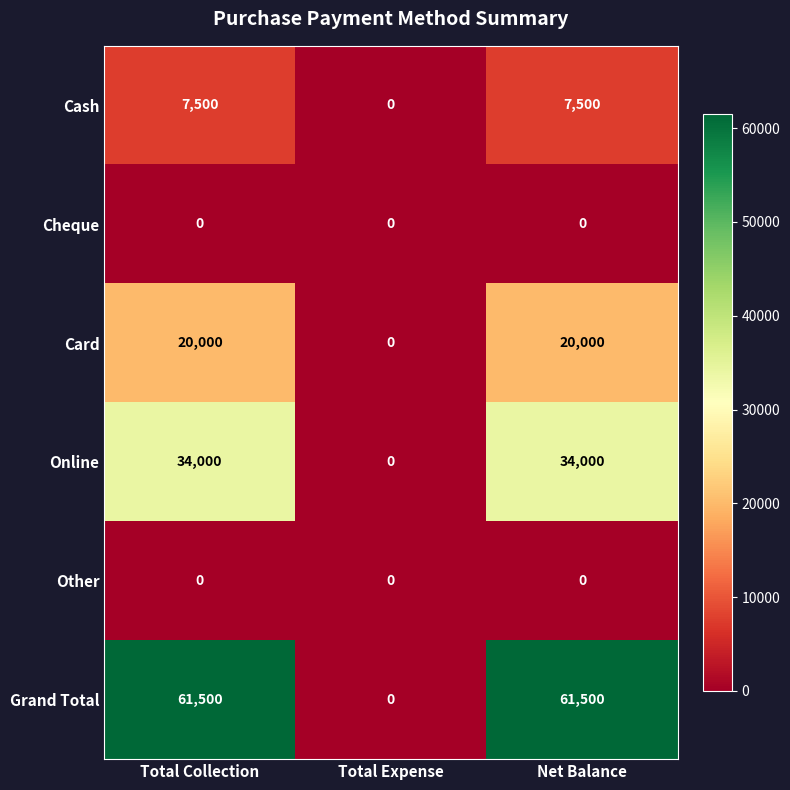

What is the maximum value shown in the chart?

61500